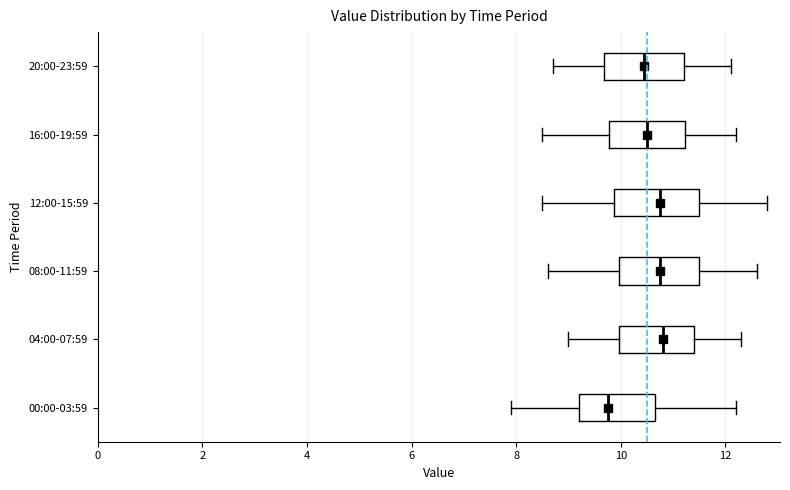

Reading bottom to top, read every box against the x-axis: the position of its median line, the range the box covers, and the ends of its whiskers. The values are not printed on the chart, so give them approximately, as read against the axis.

00:00-03:59: median 9.8, box 9.2 to 10.6, whiskers 8.0 to 12.2
04:00-07:59: median 10.8, box 10.0 to 11.4, whiskers 9.0 to 12.4
08:00-11:59: median 10.8, box 10.0 to 11.6, whiskers 8.6 to 12.6
12:00-15:59: median 10.8, box 9.8 to 11.6, whiskers 8.6 to 12.8
16:00-19:59: median 10.6, box 9.8 to 11.2, whiskers 8.6 to 12.2
20:00-23:59: median 10.4, box 9.6 to 11.2, whiskers 8.8 to 12.2